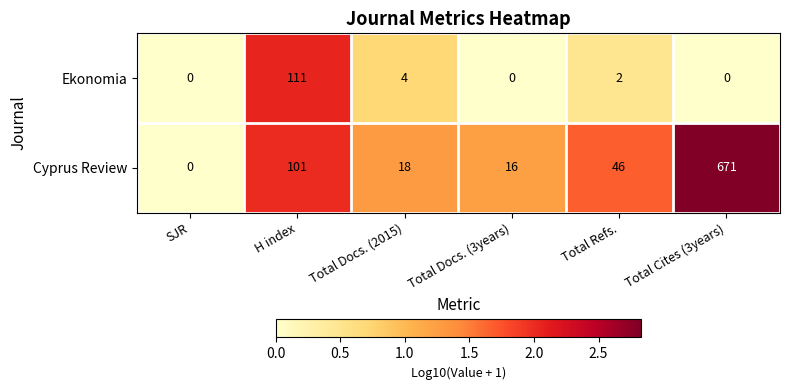

At which category is the sum across all series the highest?

Total Cites (3years)